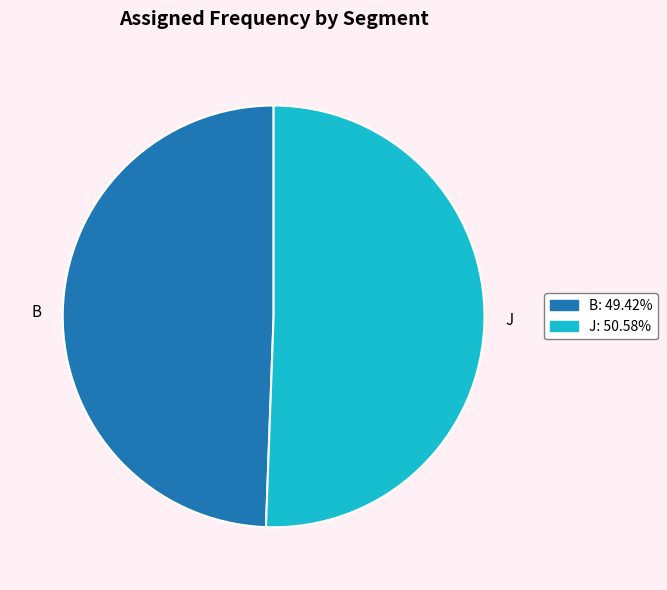

Combined, do B and J account for over 50%?

Yes